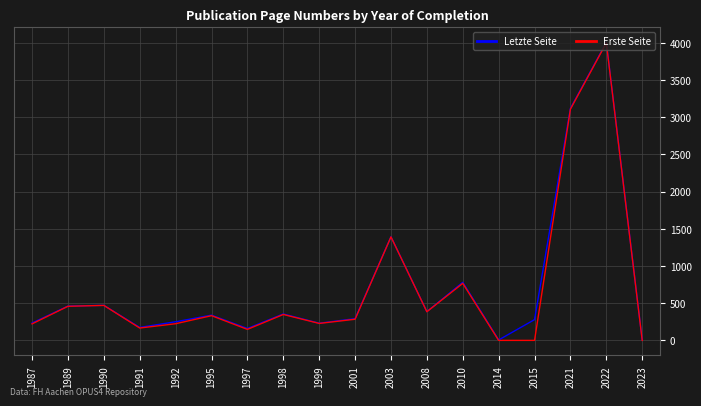

Between 1995 and 2010, which series saw the biggest shift?

Letzte Seite